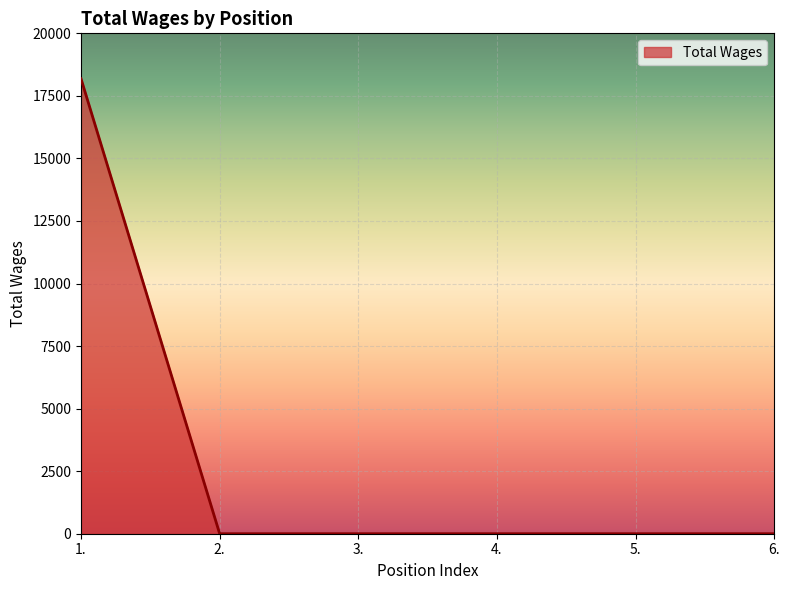

The value at 4. is 0. True or false?

True